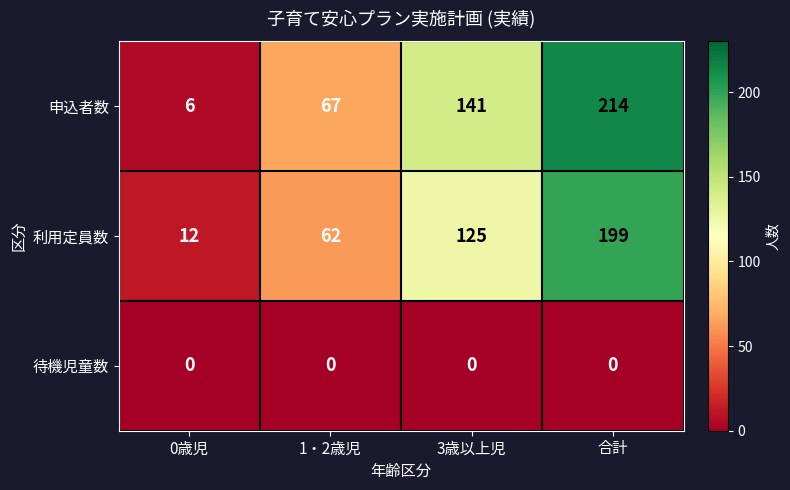

Which series has the largest total across all categories?

申込者数